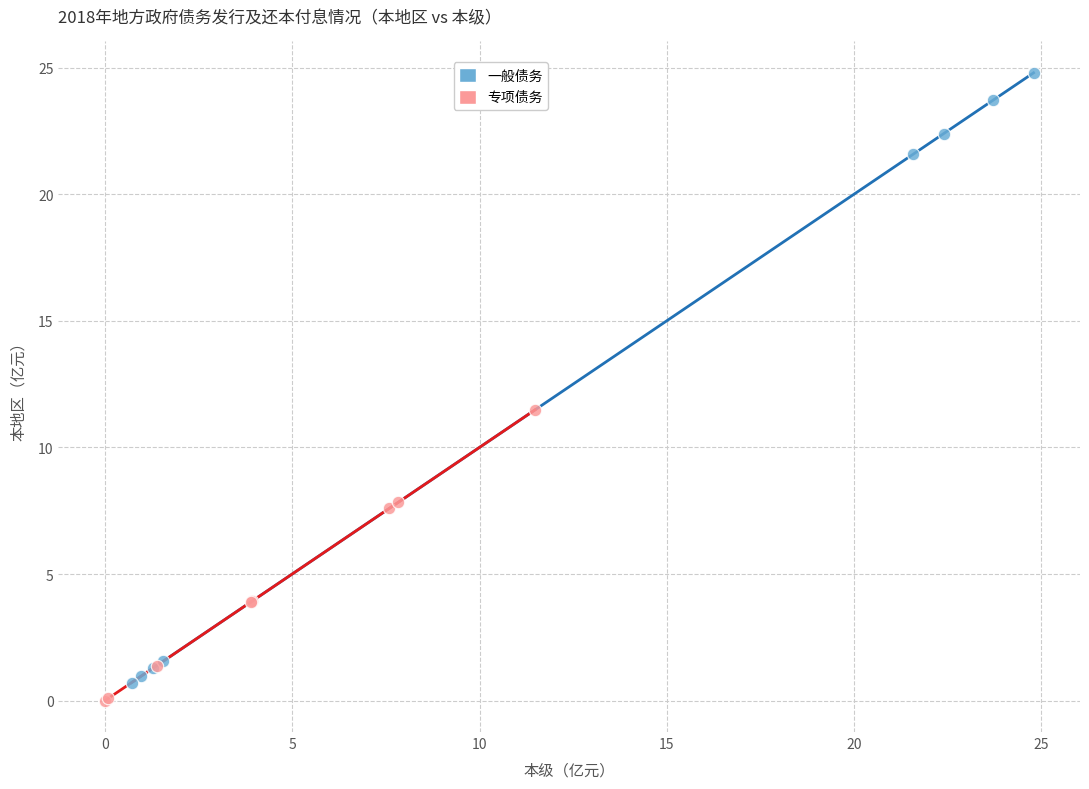

Which series contains the lowest Y value?

专项债务